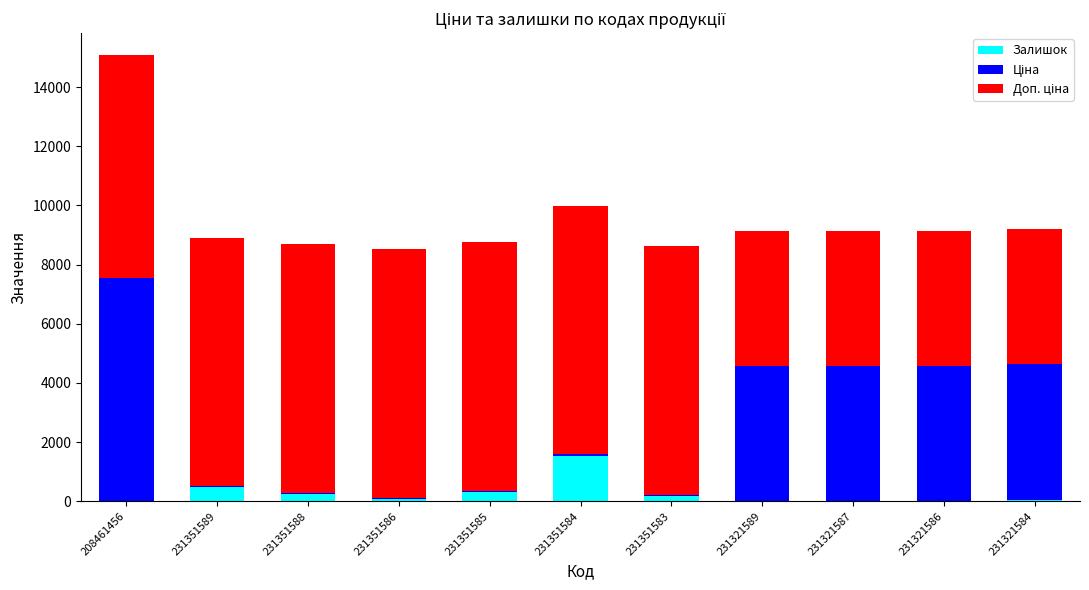

True or false: Залишок has a value of 1545.0 at 231351584.

True